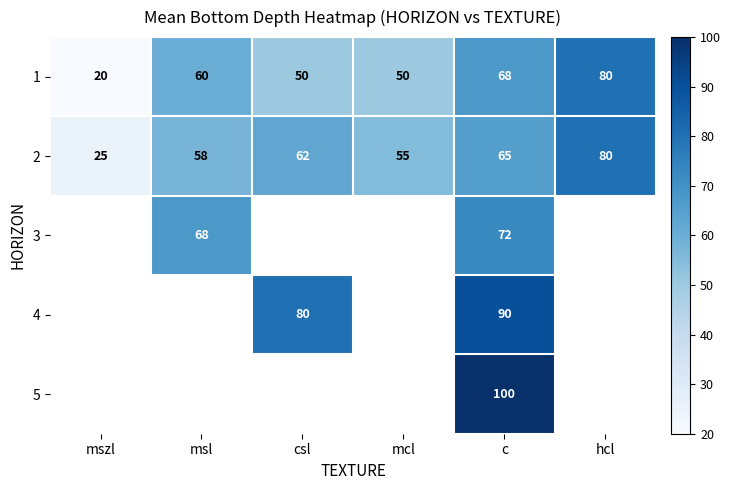

What is the minimum value for 2?

25